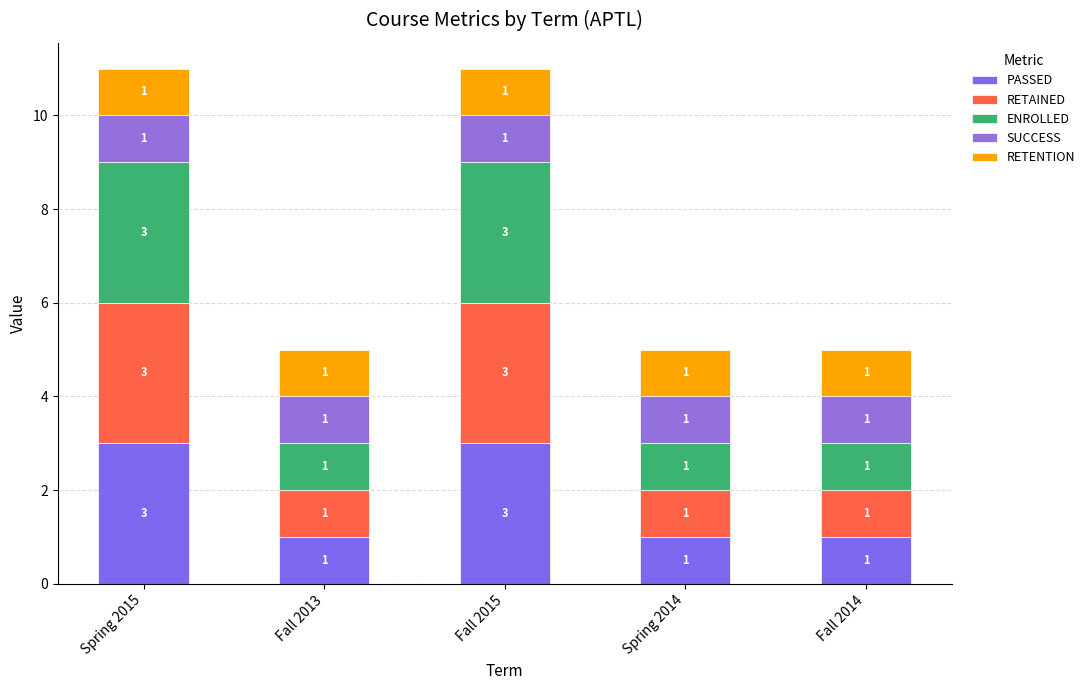

What is the label of the 5th bar from the right?

Spring 2015